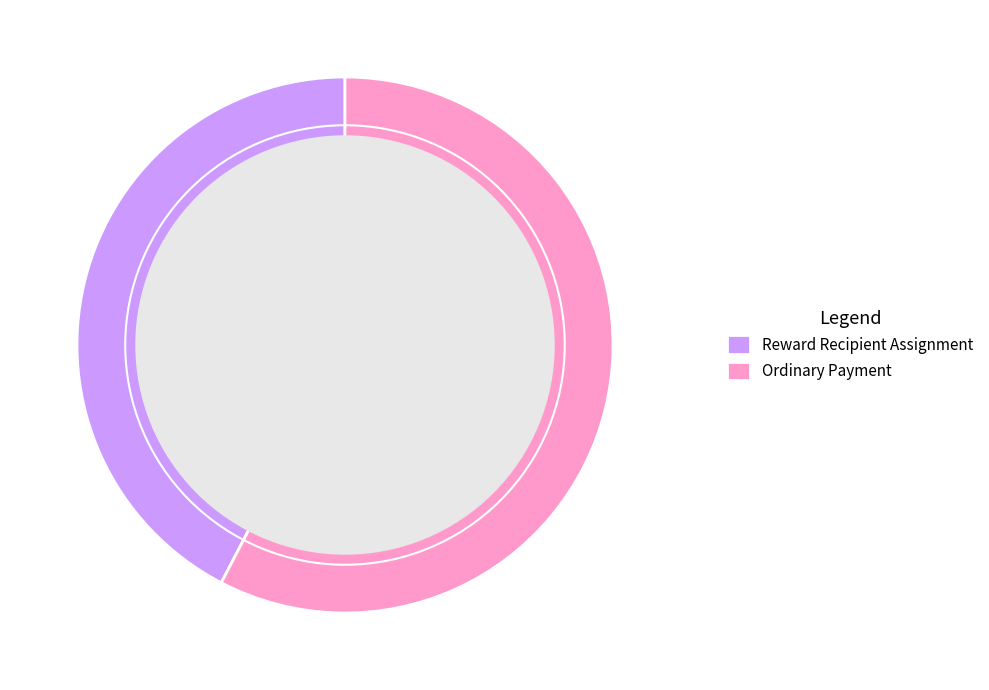

Is it true that Reward Recipient Assignment is 42% of the pie?

True